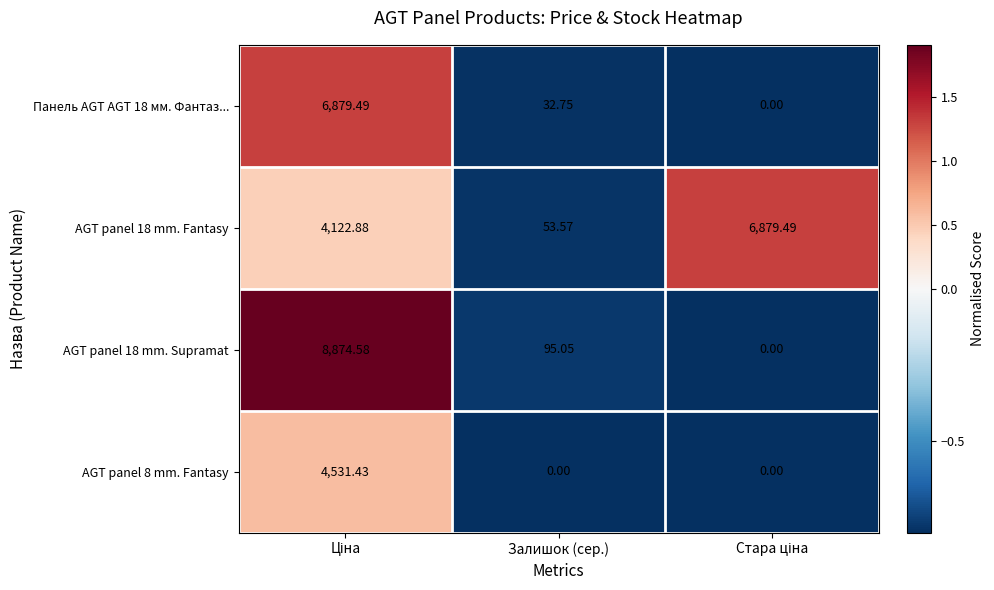

Where is AGT panel 18 mm. Supramat nearest to the value 4437?

Залишок (сер.)